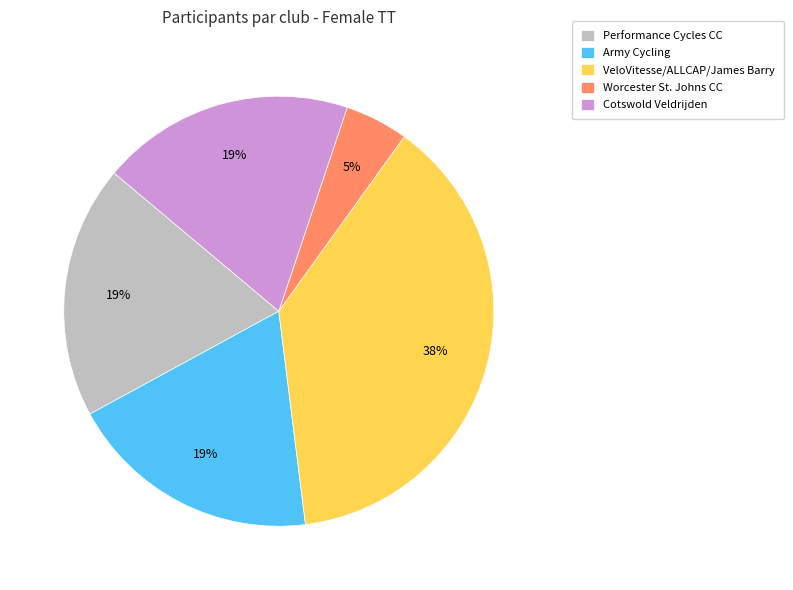

The Performance Cycles CC slice represents 19% of the pie. True or false?

True